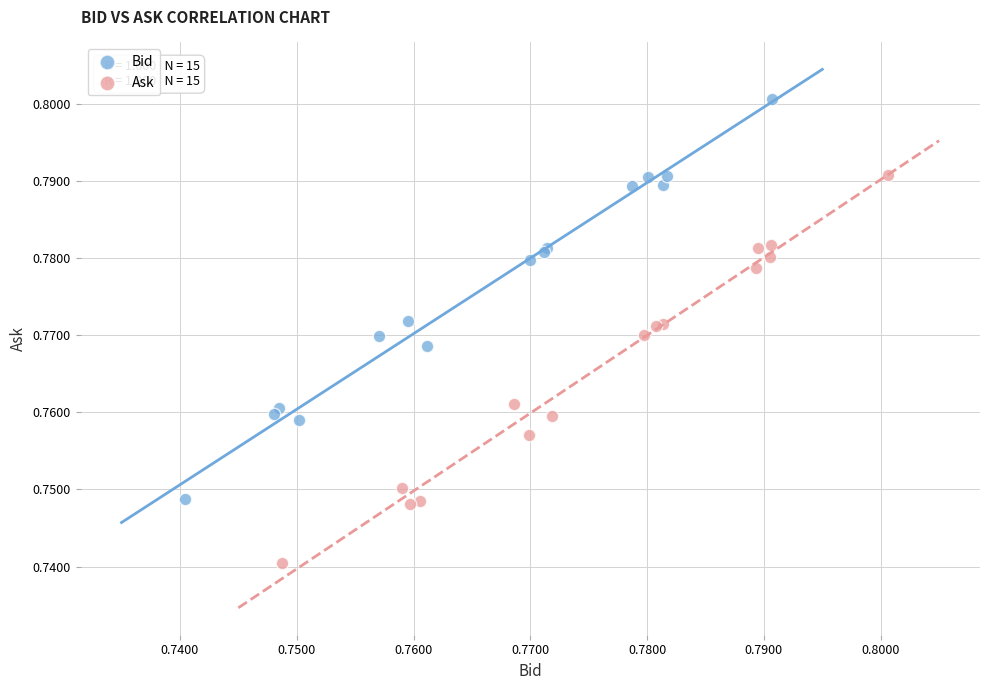

Which series contains the highest Y value?

Bid